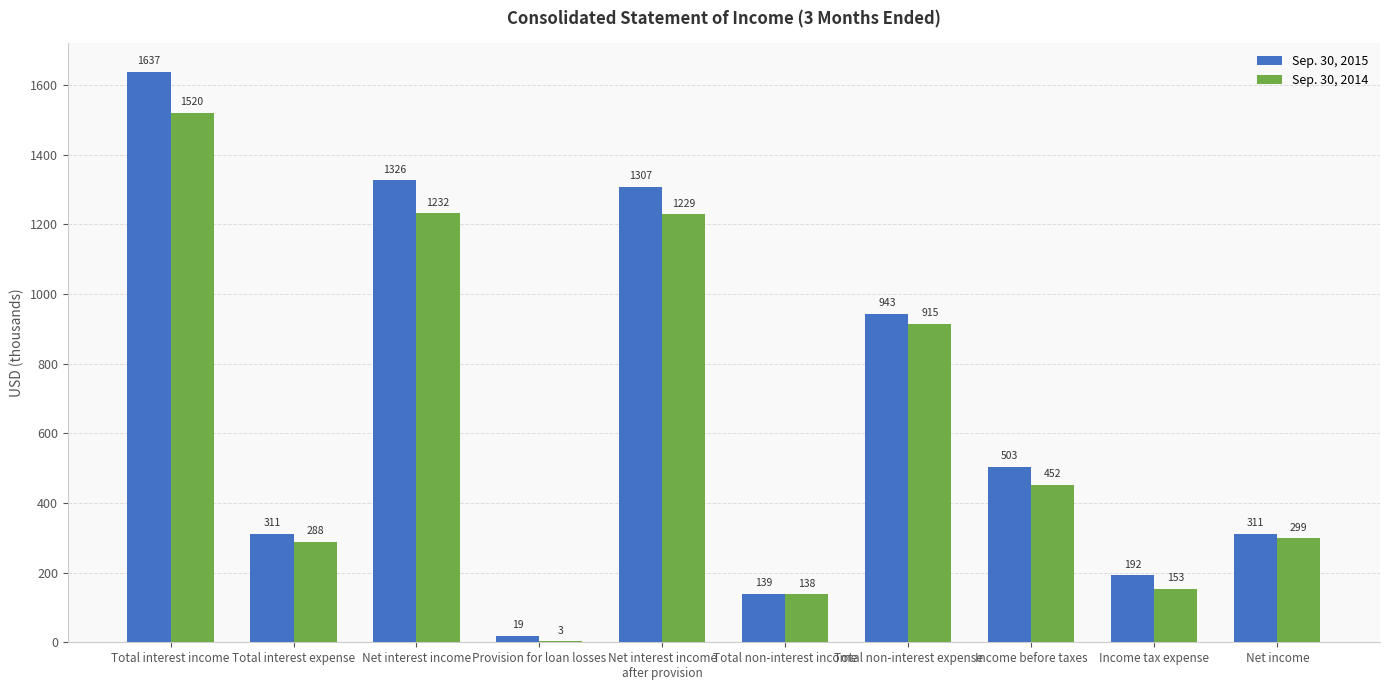

Between Total interest expense and Income before taxes, which series saw the biggest shift?

Sep. 30, 2015